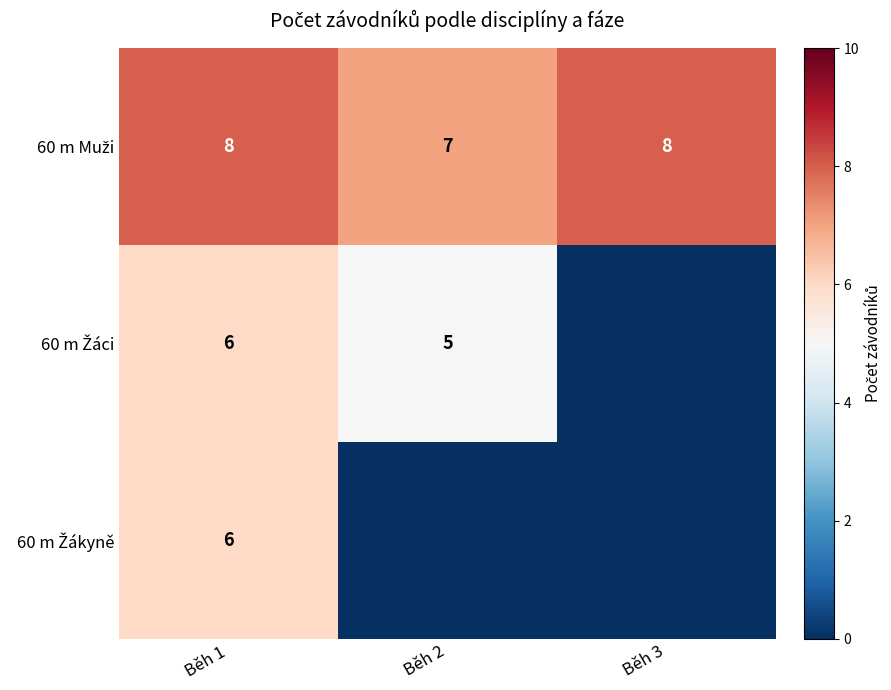

Rank the series at Běh 2 from lowest to highest value.

60 m Žákyně, 60 m Žáci, 60 m Muži